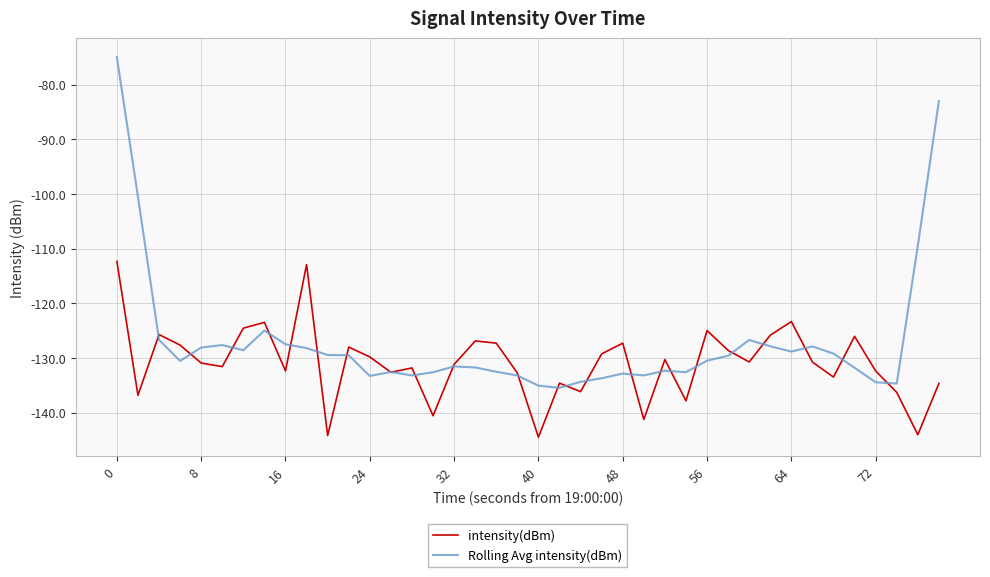

Rank the series by their maximum value, from highest to lowest.

Rolling Avg intensity(dBm), intensity(dBm)